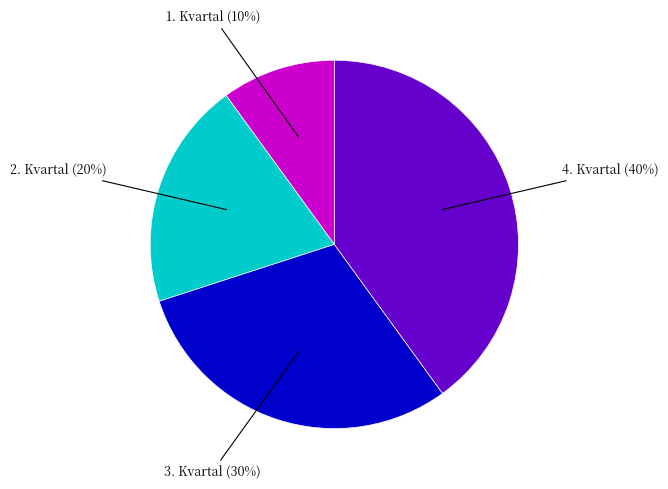

To the nearest percent, what is the average slice percentage?

25%